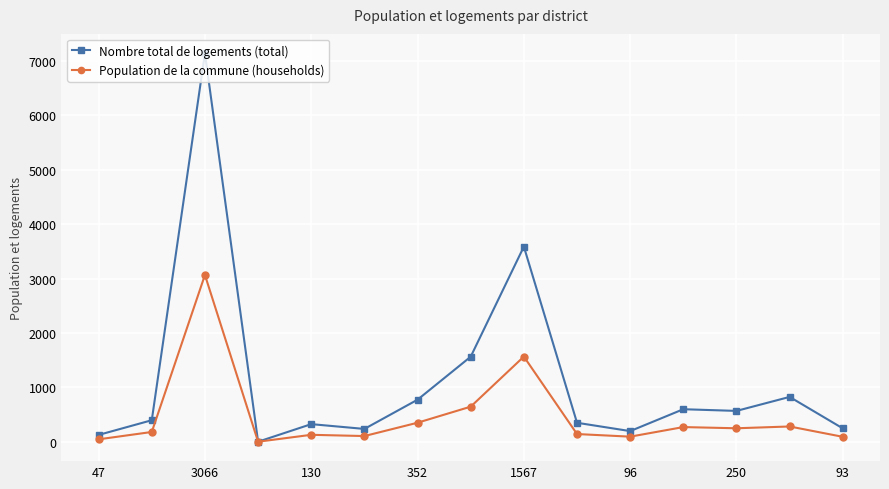

Rank the series by their maximum value, from highest to lowest.

Nombre total de logements (total), Population de la commune (households)